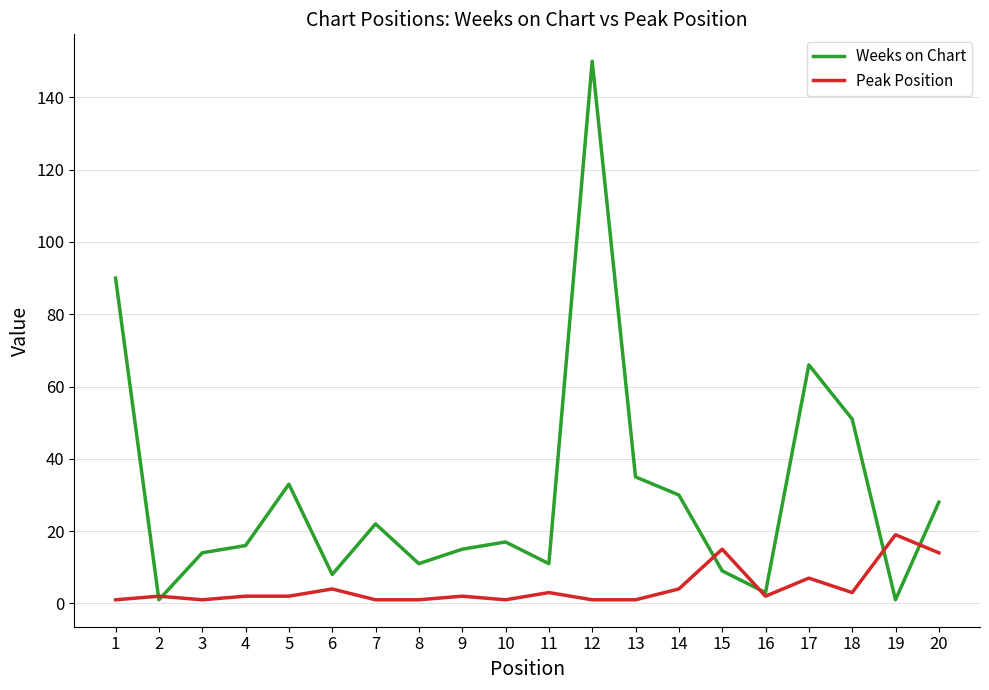

Which category has the highest value across all series?

12